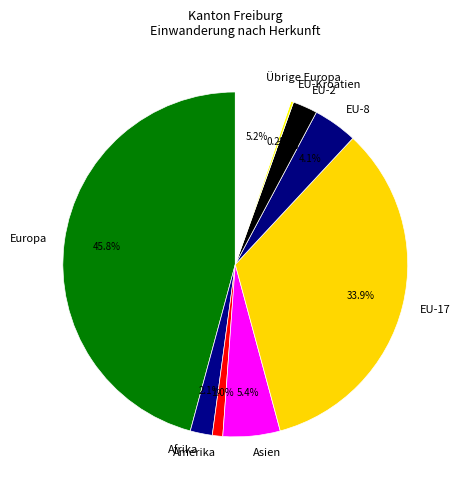

True or false: EU-2 accounts for 14% of the total.

False